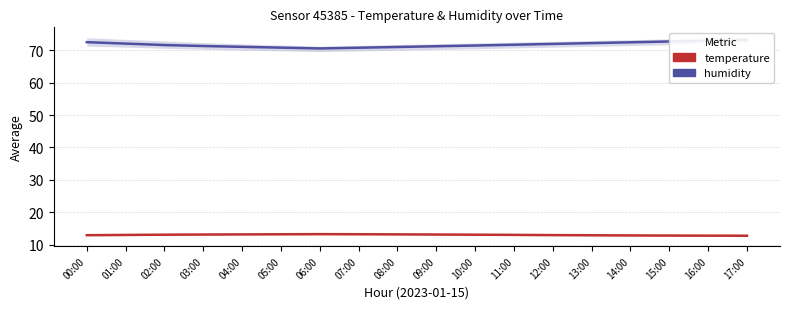

Reading left to right, list all the values displayed in this chart.

humidity: 72.5	72.1	71.7	71.3	71.1	70.8	70.6	70.8	71.0	71.3	71.5	71.8	72.0	72.2	72.5	72.8	73.0	73.2
temperature: 12.9	13.0	13.1	13.1	13.1	13.2	13.2	13.2	13.2	13.1	13.1	13.0	12.9	12.9	12.8	12.8	12.8	12.7